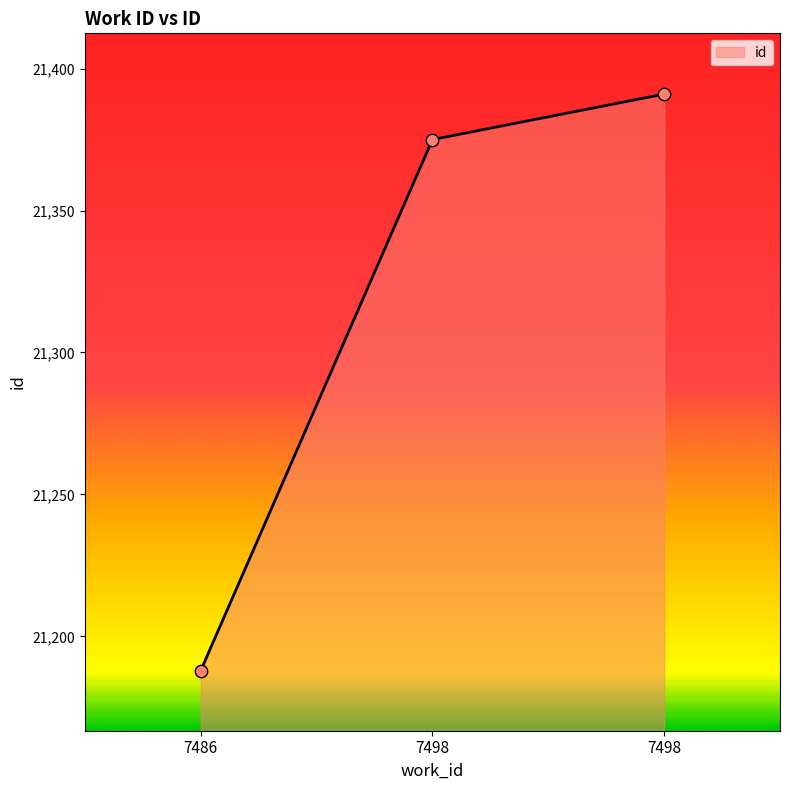

What is the ratio of the value at 7498 to the value at 7486?

1.0